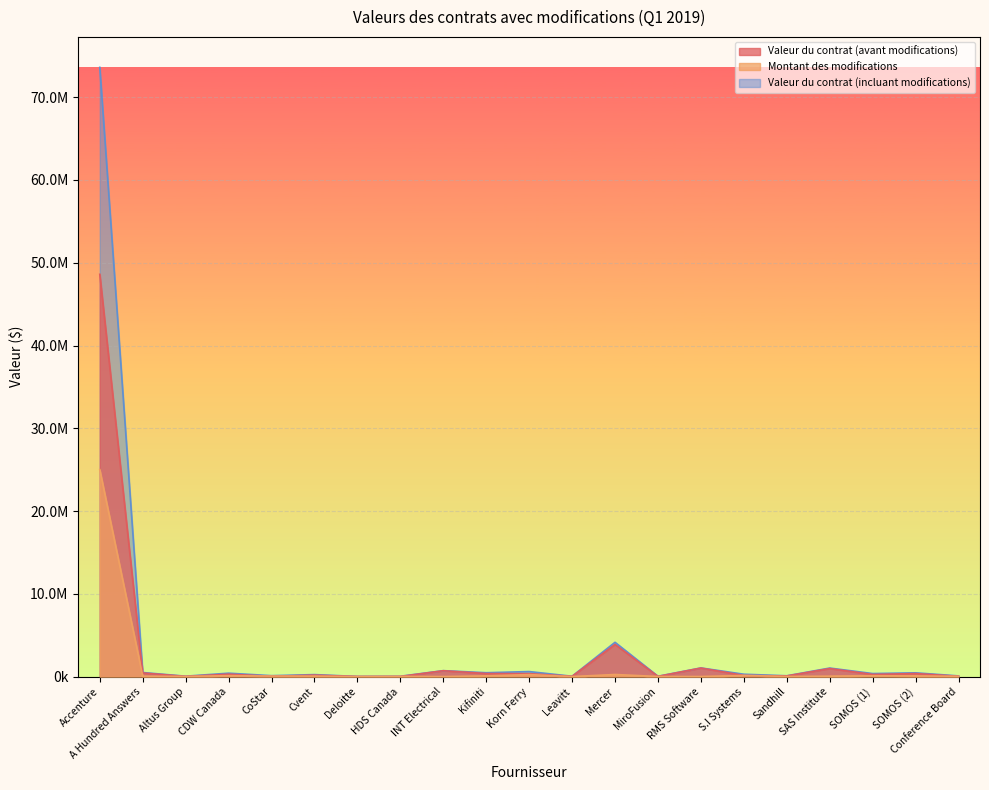

What is the average value of the Valeur du contrat (incluant modifications) series?

4024099.4